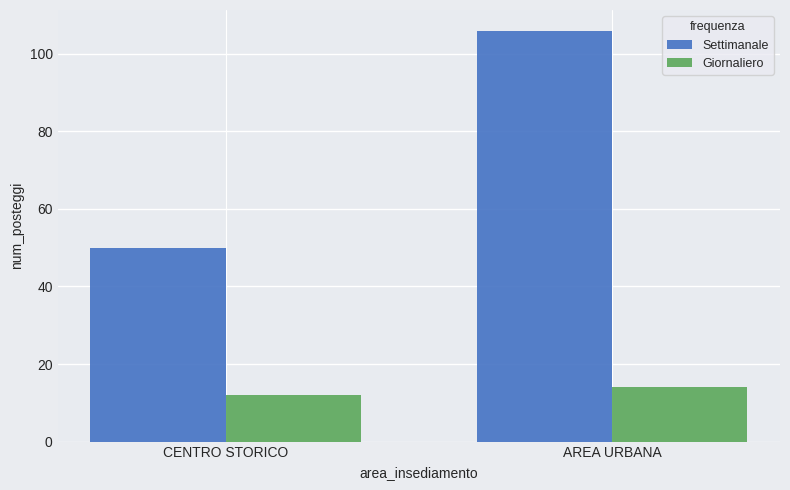

What are all the series names shown in the legend?

Settimanale, Giornaliero